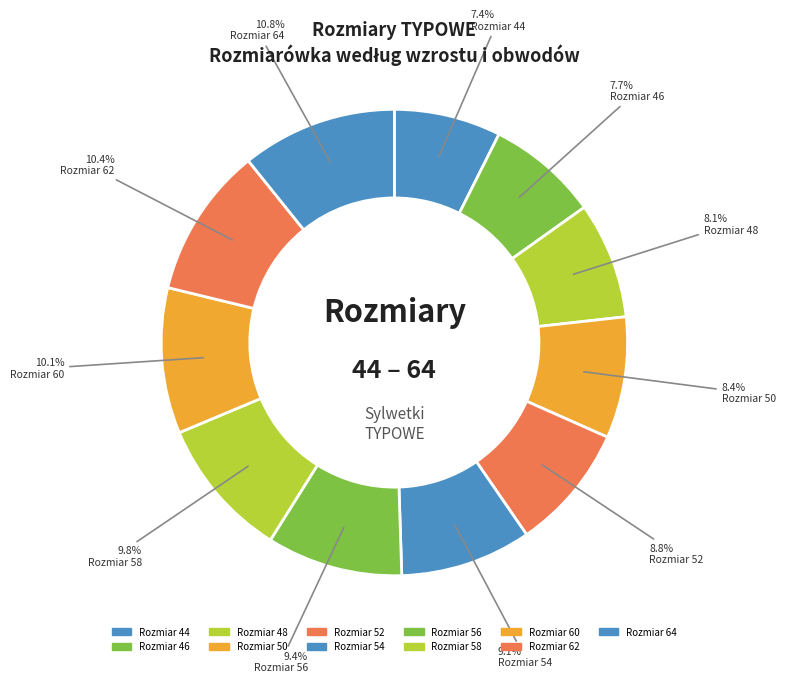

Is there a majority slice in this chart?

No